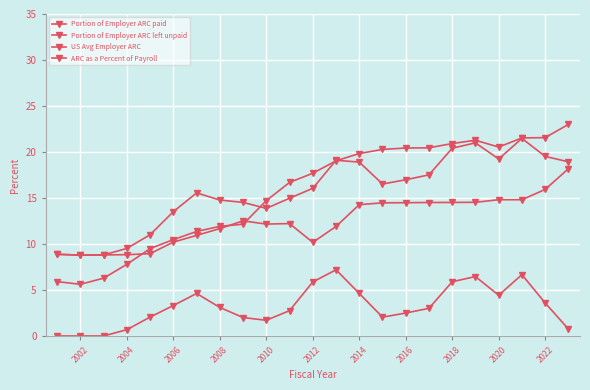

How many lines are shown in the chart?

4